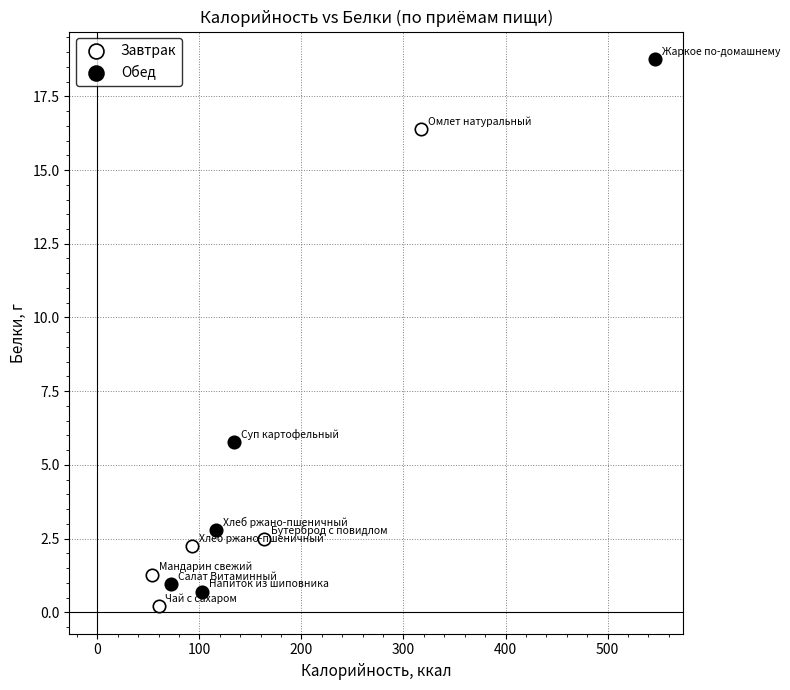

Which series contains the highest Y value?

Обед